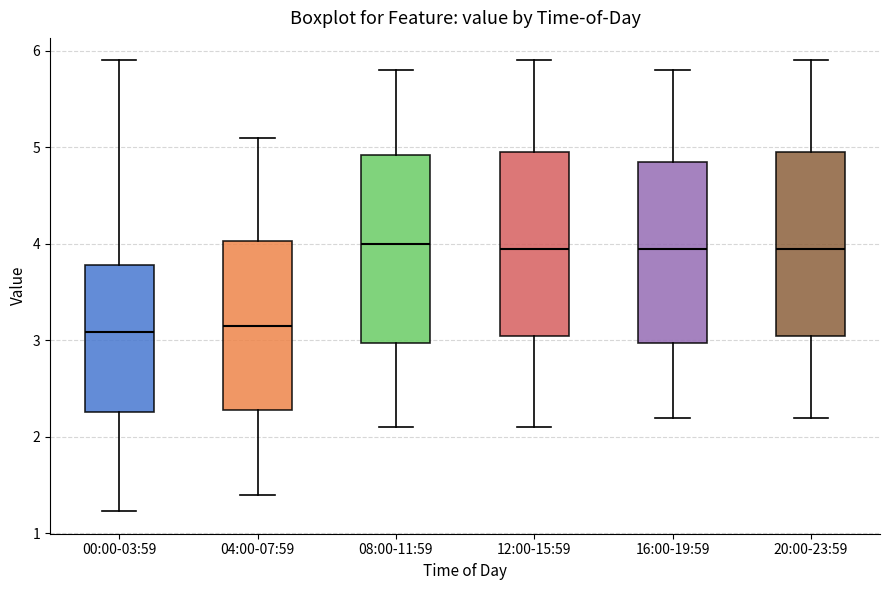

Reading left to right, read every box against the y-axis: the position of its median line, the range the box covers, and the ends of its whiskers. The values are not printed on the chart, so give them approximately, as read against the axis.

00:00-03:59: median 3.1, box 2.3 to 3.8, whiskers 1.2 to 5.9
04:00-07:59: median 3.2, box 2.3 to 4.0, whiskers 1.4 to 5.1
08:00-11:59: median 4.0, box 3.0 to 4.9, whiskers 2.1 to 5.8
12:00-15:59: median 4.0, box 3.1 to 5.0, whiskers 2.1 to 5.9
16:00-19:59: median 4.0, box 3.0 to 4.9, whiskers 2.2 to 5.8
20:00-23:59: median 4.0, box 3.1 to 5.0, whiskers 2.2 to 5.9